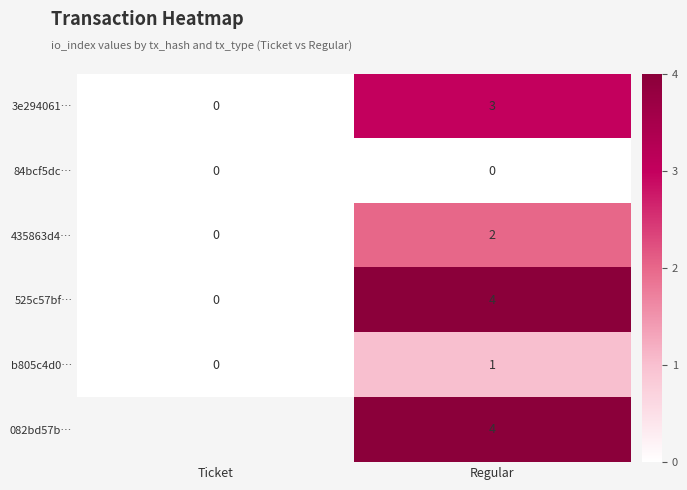

How many data points in 435863d4… are less than 2?

1